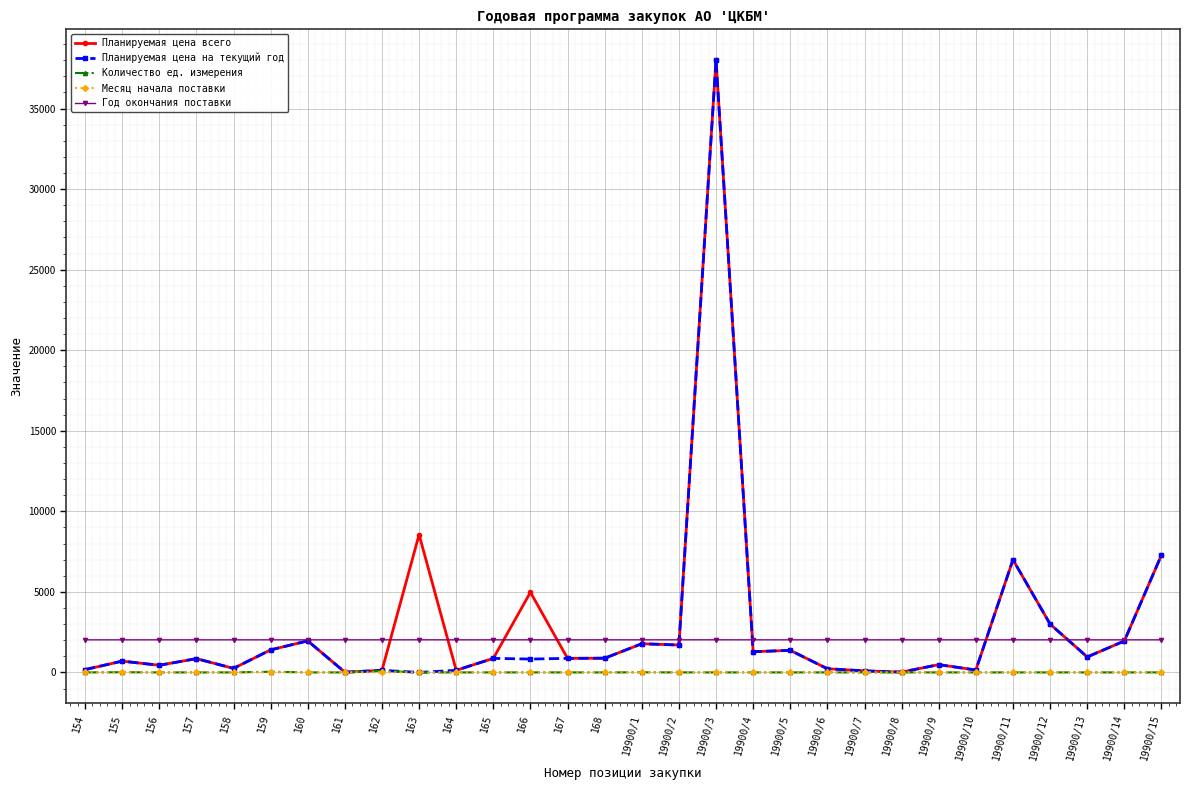

True or false: Планируемая цена всего has more than 2 interior local peaks.

True